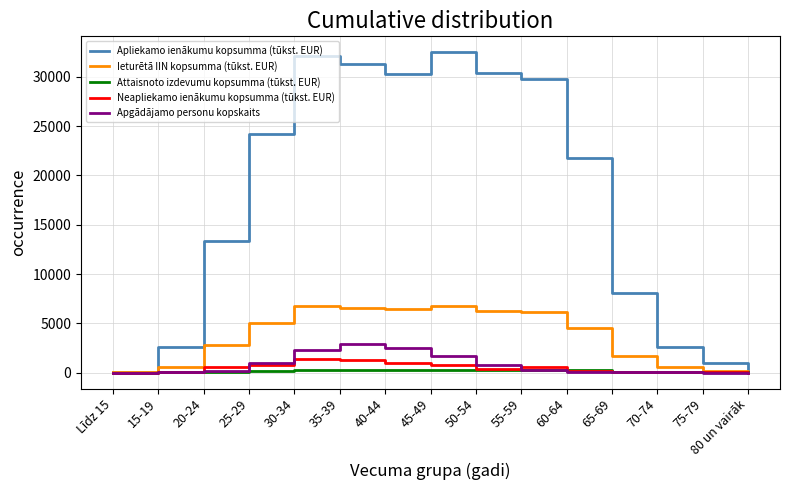

Which series has the largest total across all categories?

Apliekamo ienākumu kopsumma (tūkst. EUR)